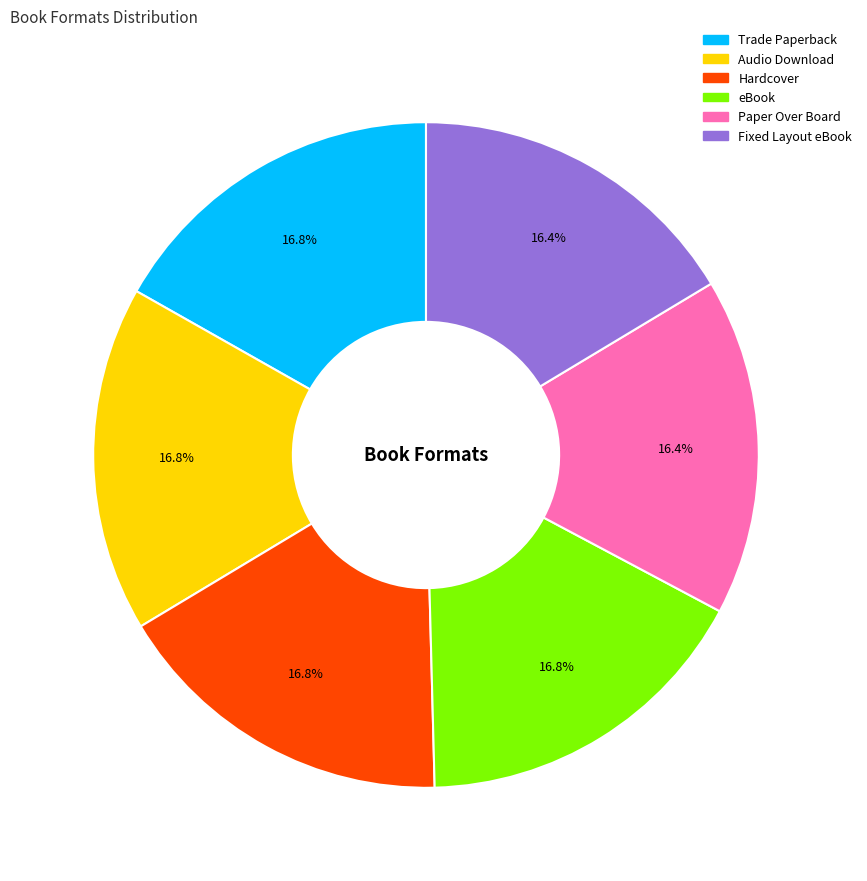

Is it true that Audio Download is 17% of the pie?

True